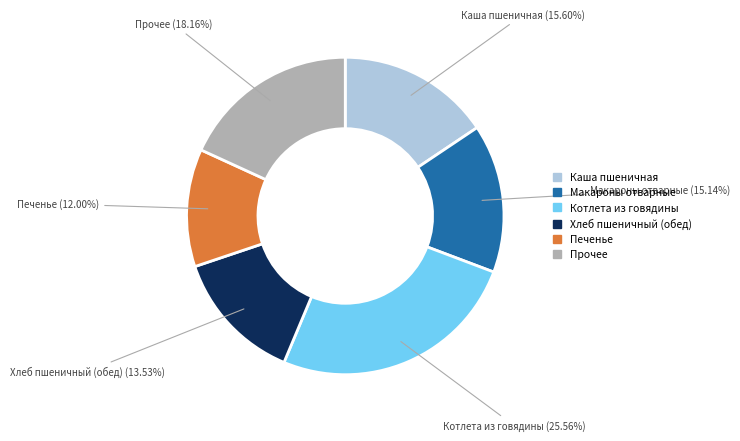

What is the largest slice in the pie chart?

Котлета из говядины